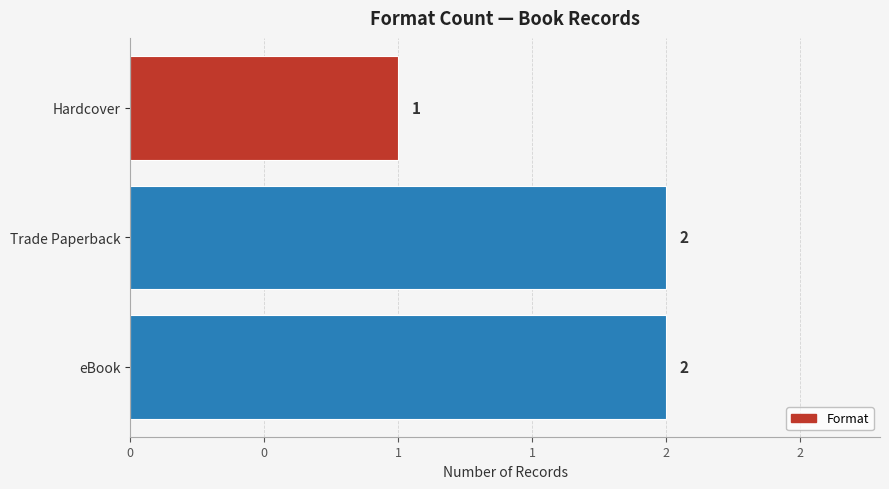

What is the sum of all values?

5